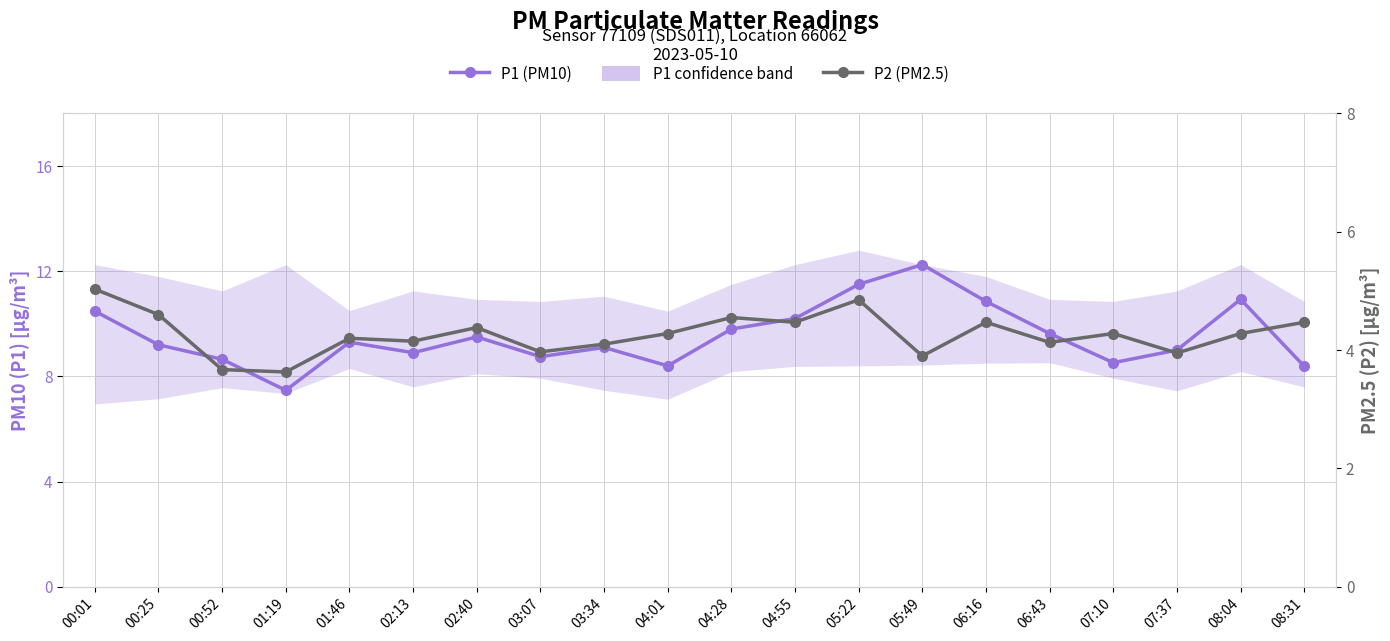

True or false: P1 (PM10) has more than 1 interior local peaks.

True